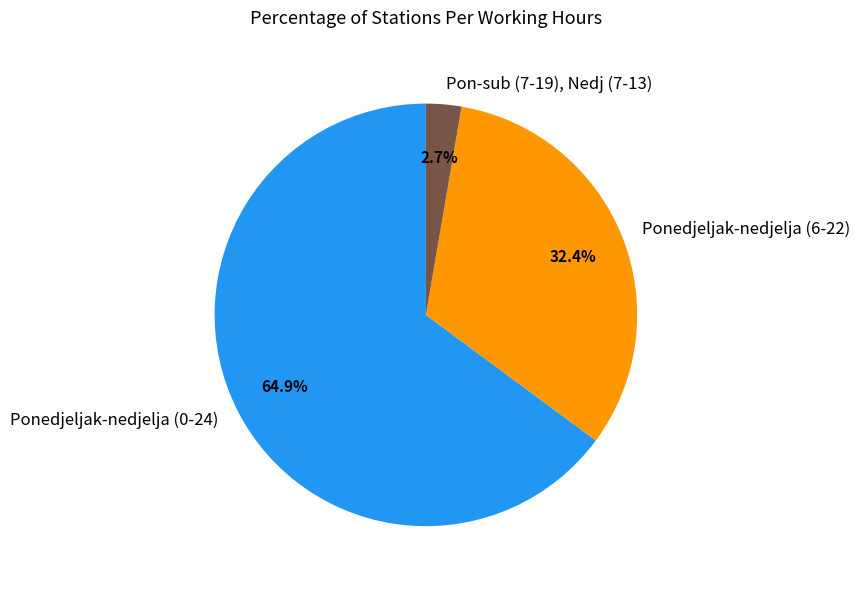

What is the ratio of the value at Ponedjeljak-nedjelja (0-24) to the value at Ponedjeljak-nedjelja (6-22)?

2.0